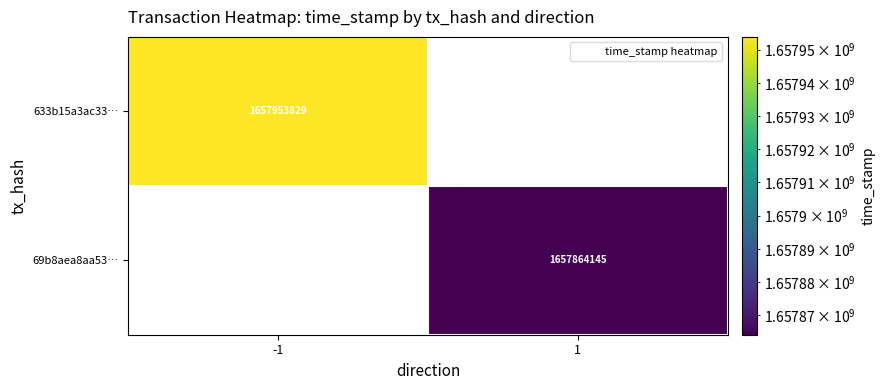

At how many categories does at least one series exceed 1657872049?

1